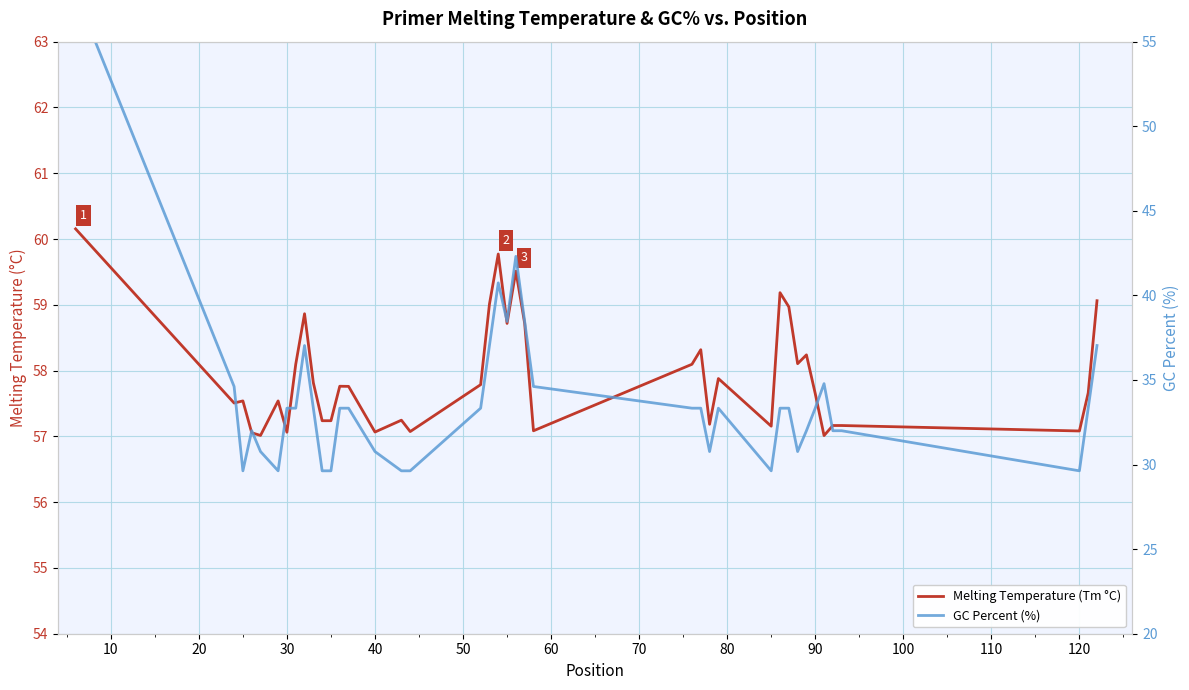

What is the average value of the GC Percent (%) series?

33.9